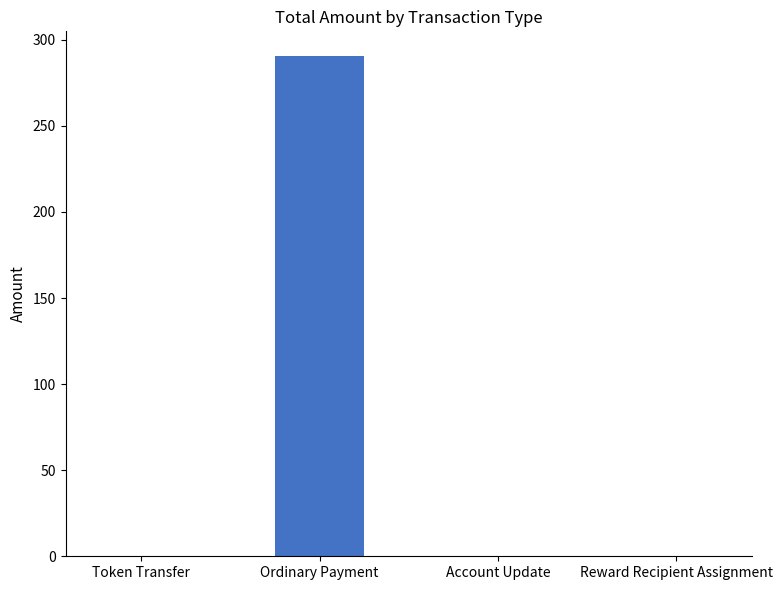

True or false: the data shows 0.0 at Reward Recipient Assignment.

True